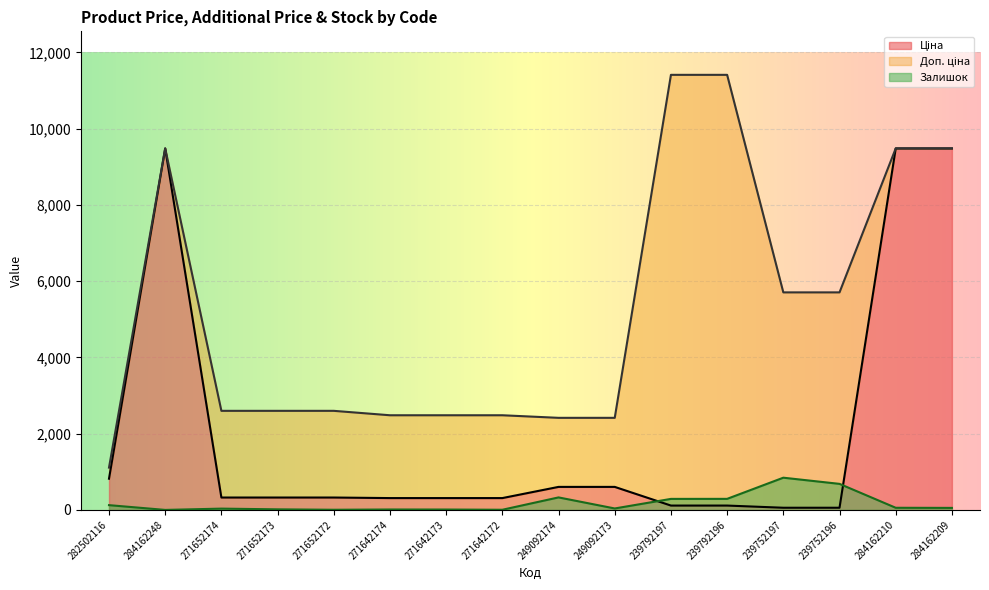

What are all the series names shown in the legend?

Ціна, Доп. ціна, Залишок